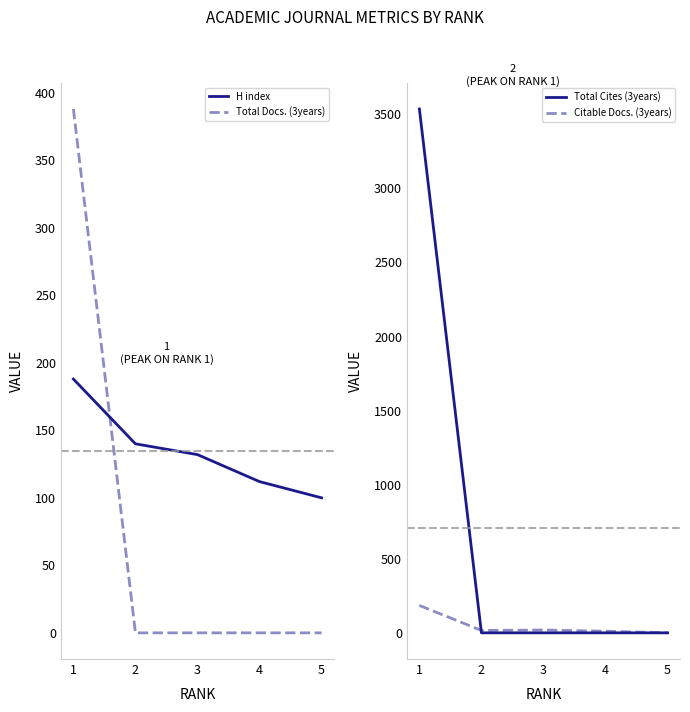

What is the minimum value for H index?

100